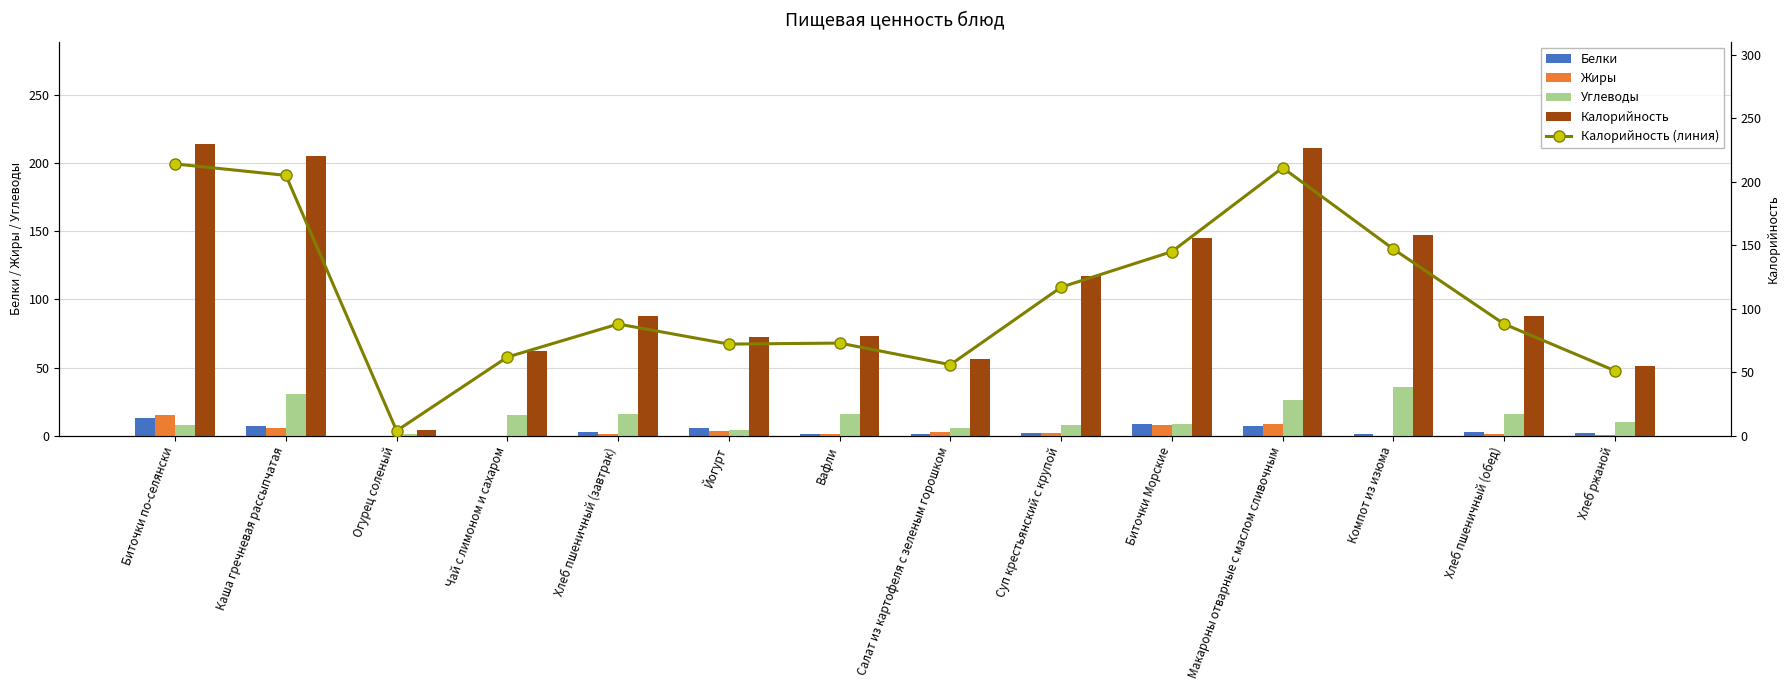

Is it true that Калорийность equals 51.2 at Хлеб ржаной?

True